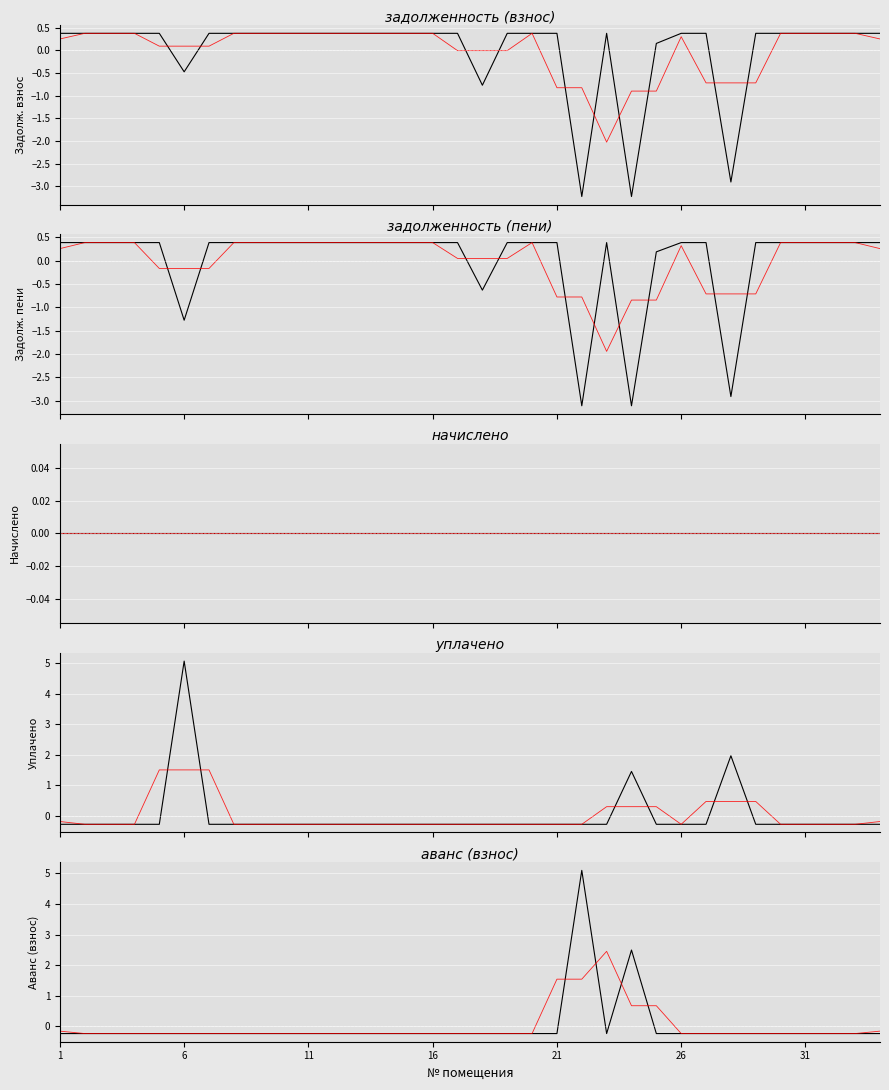

Between 7 and 22, which series saw the biggest shift?

аванс (взнос)